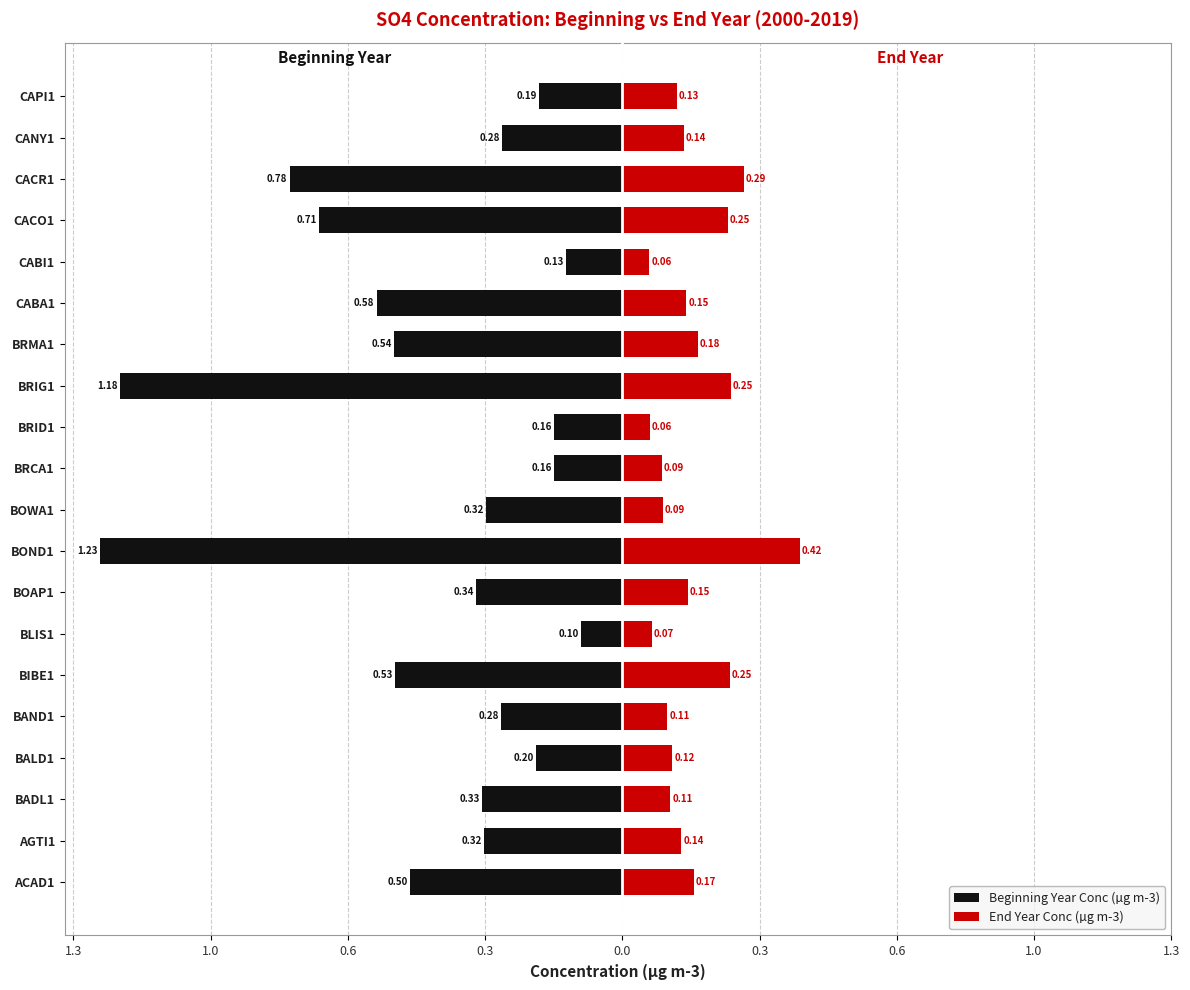

Reading right to left, what are all the values shown in this chart?

Beginning Year Conc (µg m-3): -0.2	-0.3	-0.8	-0.7	-0.1	-0.6	-0.5	-1.2	-0.2	-0.2	-0.3	-1.2	-0.3	-0.1	-0.5	-0.3	-0.2	-0.3	-0.3	-0.5
End Year Conc (µg m-3): 0.1	0.1	0.3	0.2	0.1	0.1	0.2	0.3	0.1	0.1	0.1	0.4	0.2	0.1	0.3	0.1	0.1	0.1	0.1	0.2